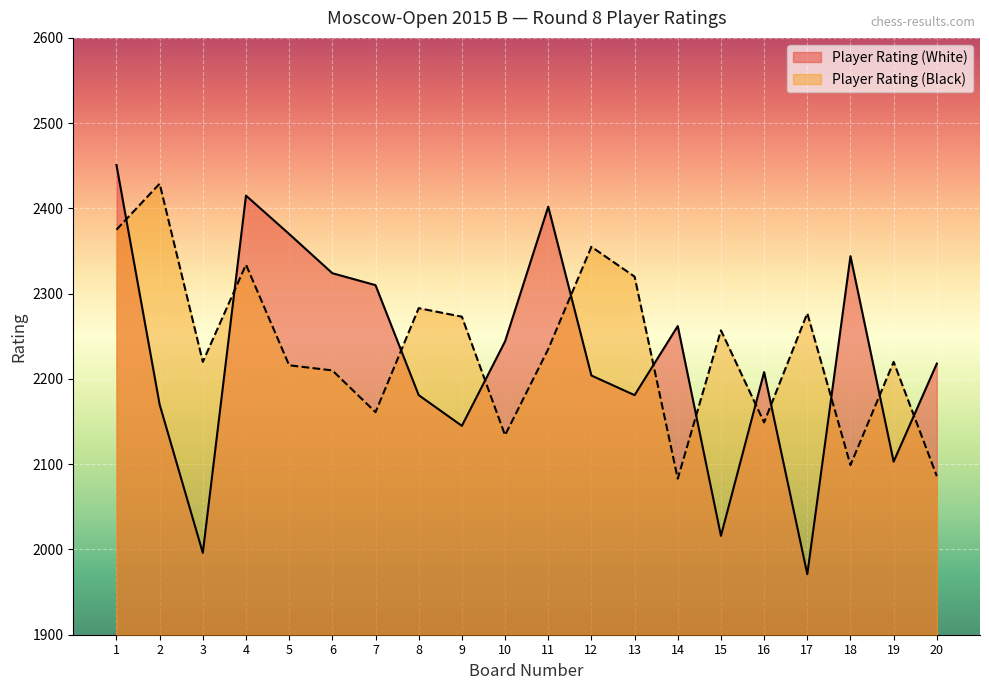

What is the sum of the Player Rating (White) values at 5 and 18?

4714